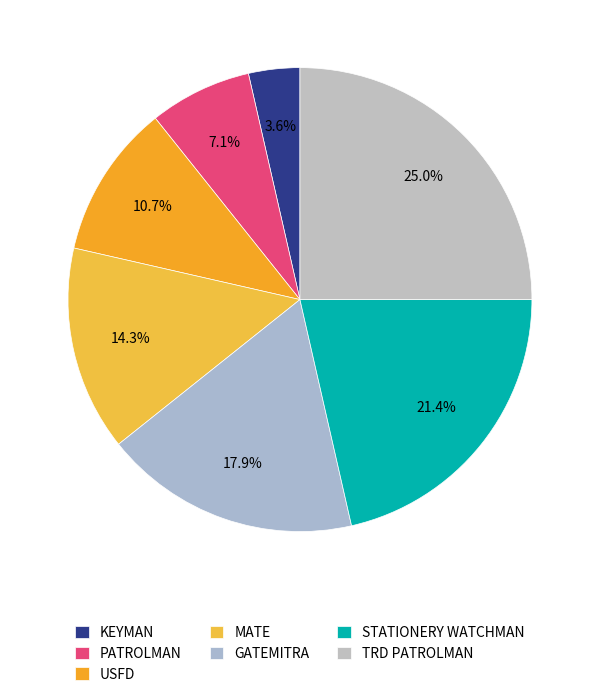

To the nearest percent, what portion does STATIONERY WATCHMAN represent?

21%